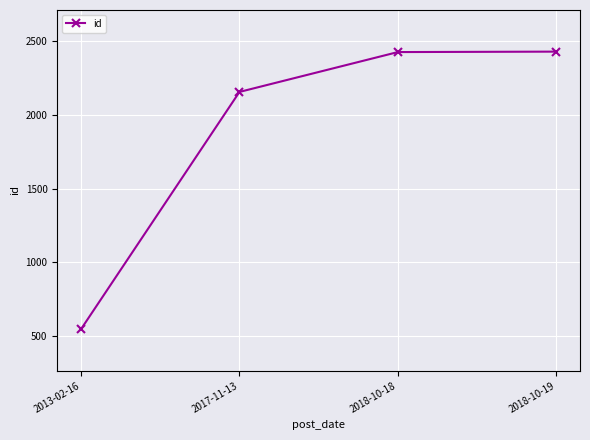

Is this an area chart (filled region under the line)?

No